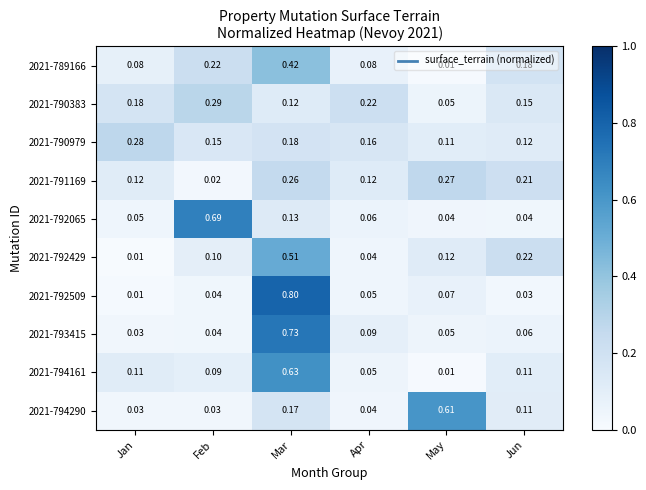

How many series are shown in this chart?

10